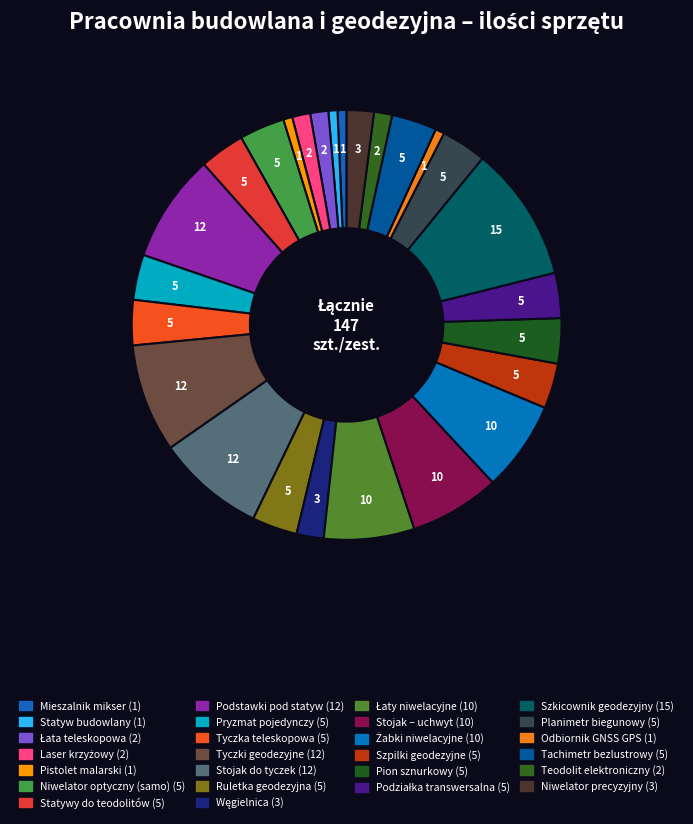

How many segments does this pie chart have?

26